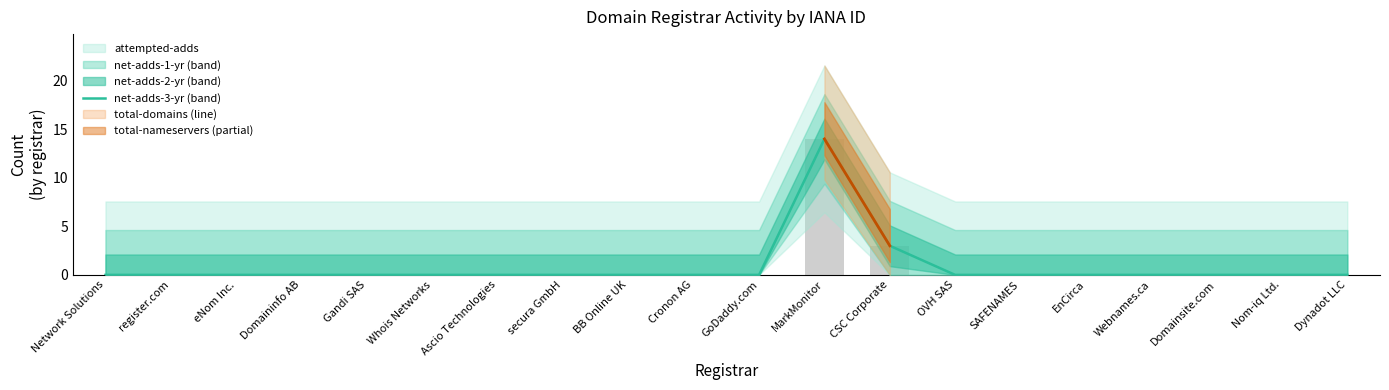

What is the average value of the total-domains series?

1